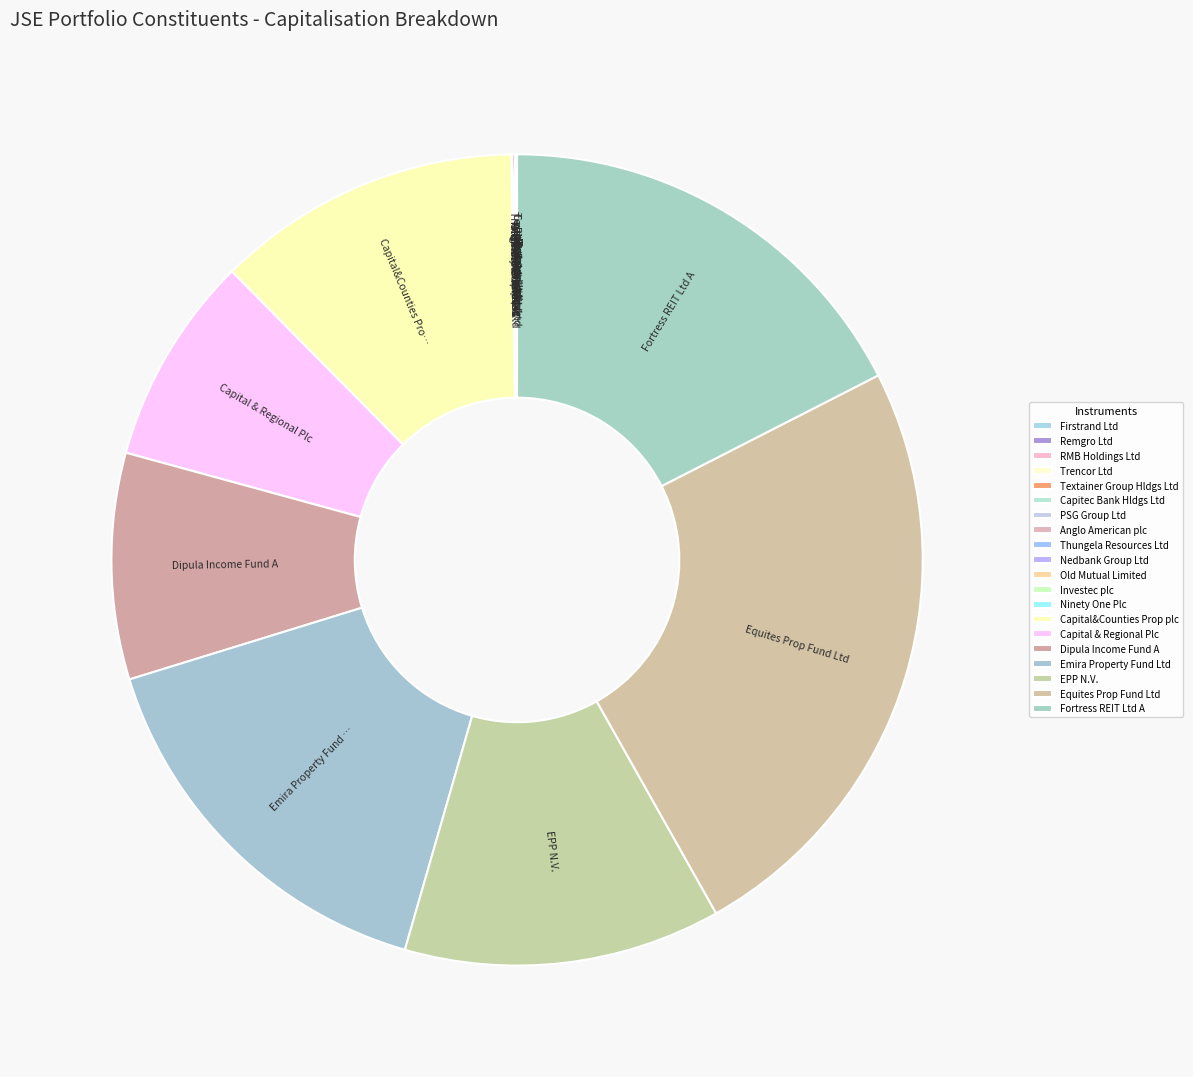

To the nearest percent, what is the difference between the EPP N.V. and Capital & Regional Plc slice percentages?

4%